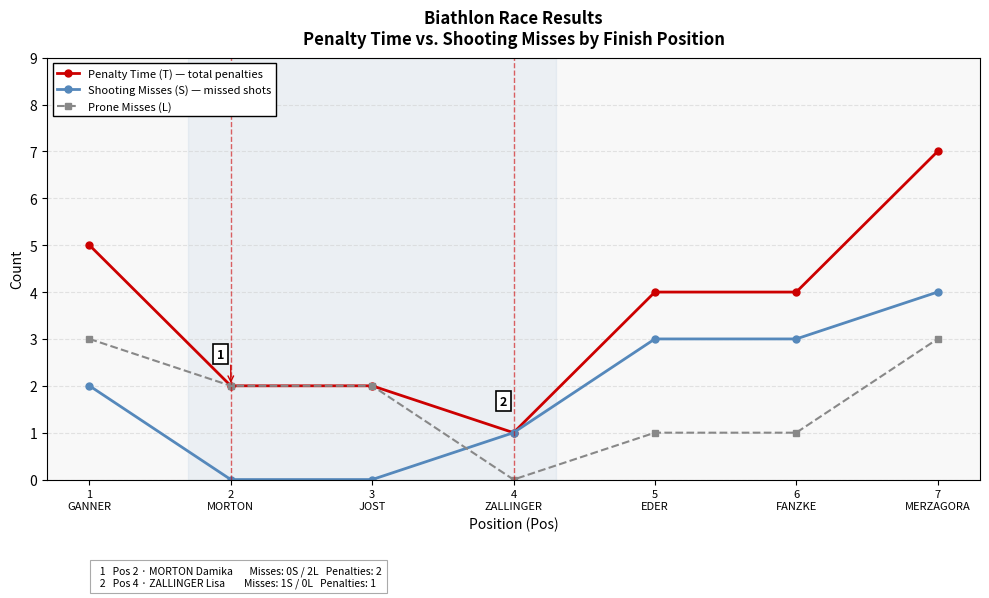

What is the greatest value displayed?

7